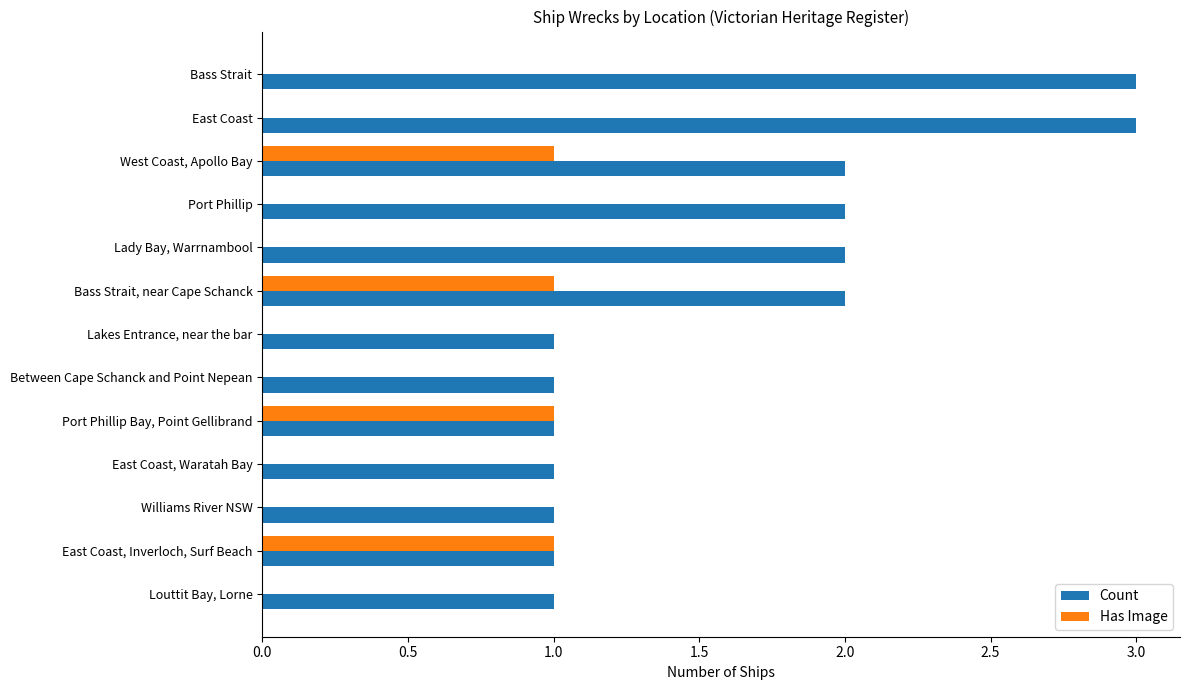

What is the sum of all Has Image values?

4